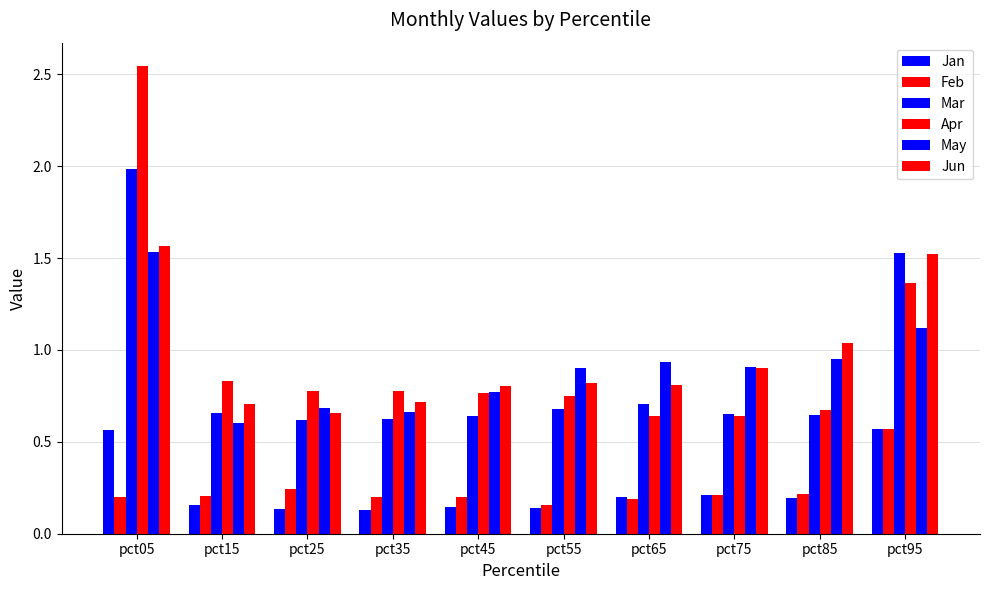

Reading right to left, transcribe all the data shown in this chart.

Jan: pct95=0.6	pct85=0.2	pct75=0.2	pct65=0.2	pct55=0.1	pct45=0.1	pct35=0.1	pct25=0.1	pct15=0.2	pct05=0.6
Feb: pct95=0.6	pct85=0.2	pct75=0.2	pct65=0.2	pct55=0.2	pct45=0.2	pct35=0.2	pct25=0.2	pct15=0.2	pct05=0.2
Mar: pct95=1.5	pct85=0.6	pct75=0.7	pct65=0.7	pct55=0.7	pct45=0.6	pct35=0.6	pct25=0.6	pct15=0.7	pct05=2.0
Apr: pct95=1.4	pct85=0.7	pct75=0.6	pct65=0.6	pct55=0.7	pct45=0.8	pct35=0.8	pct25=0.8	pct15=0.8	pct05=2.5
May: pct95=1.1	pct85=0.9	pct75=0.9	pct65=0.9	pct55=0.9	pct45=0.8	pct35=0.7	pct25=0.7	pct15=0.6	pct05=1.5
Jun: pct95=1.5	pct85=1.0	pct75=0.9	pct65=0.8	pct55=0.8	pct45=0.8	pct35=0.7	pct25=0.7	pct15=0.7	pct05=1.6